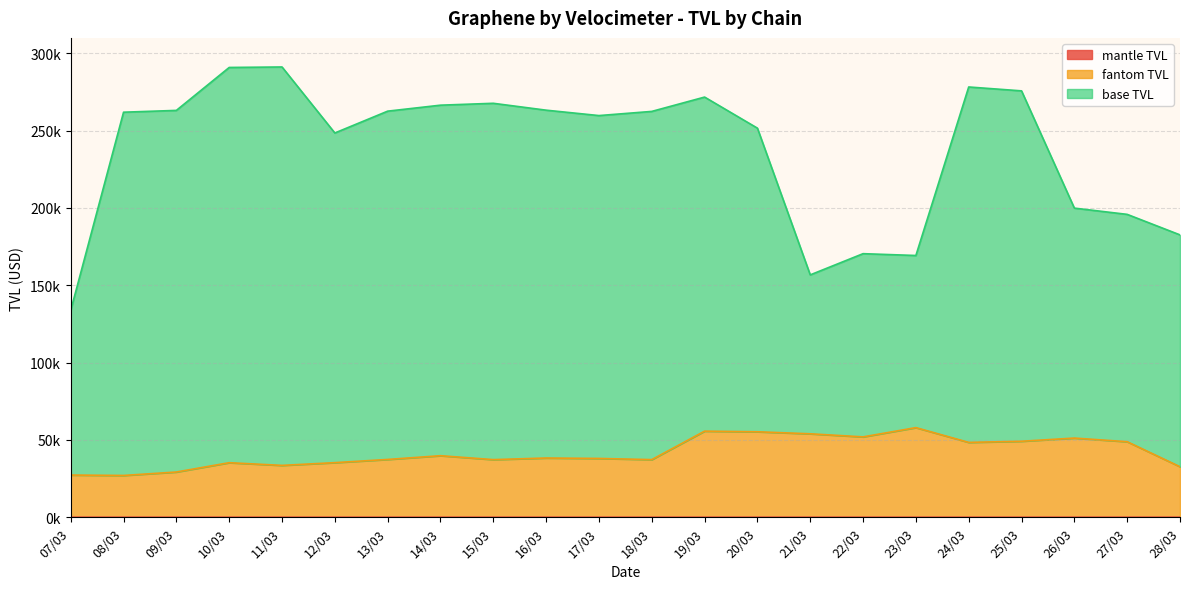

True or false: mantle TVL and base TVL intersect in this chart.

False